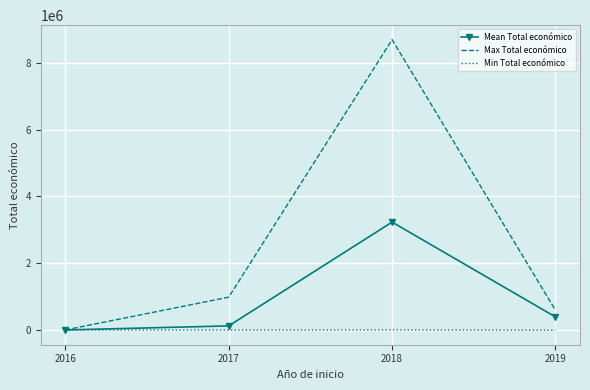

What is the difference between the Max Total económico values at 2019 and 2016?

589191.0